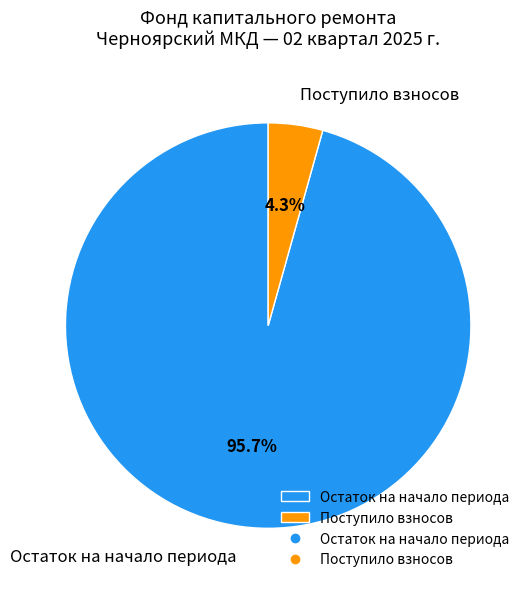

Which category has the smallest portion of the pie?

Поступило взносов